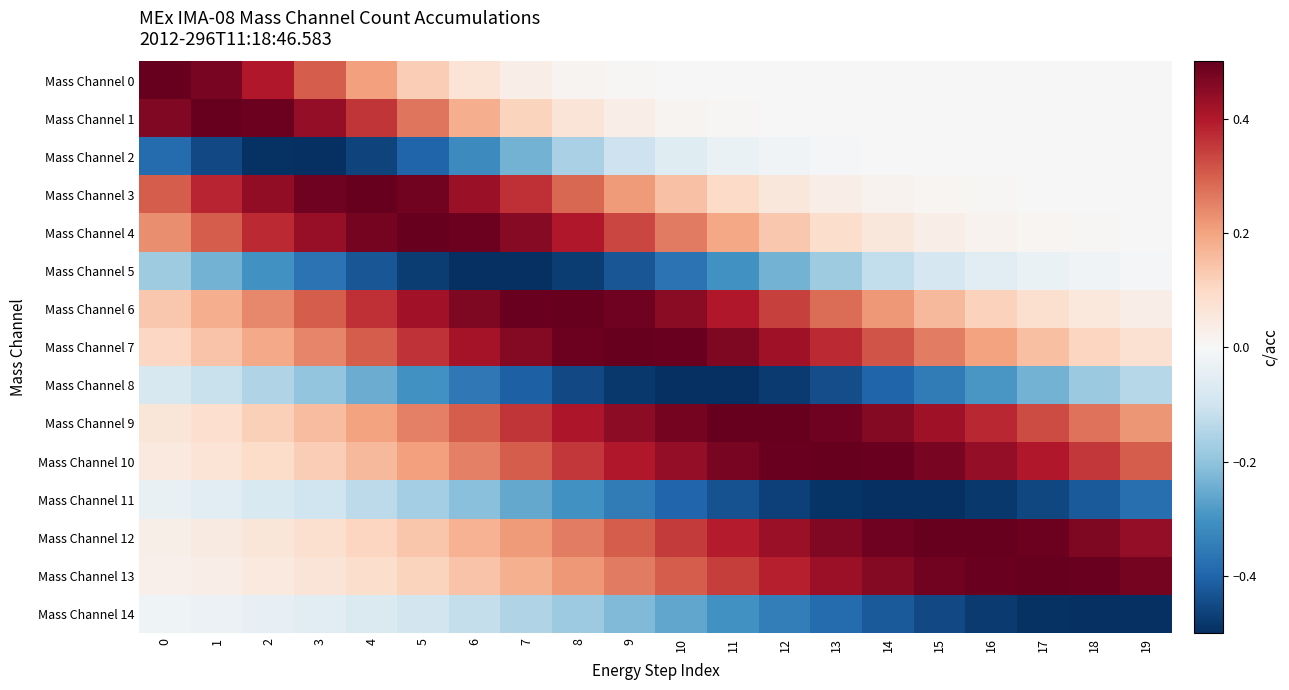

What is the spread (max minus min) of values at 6?

1.0